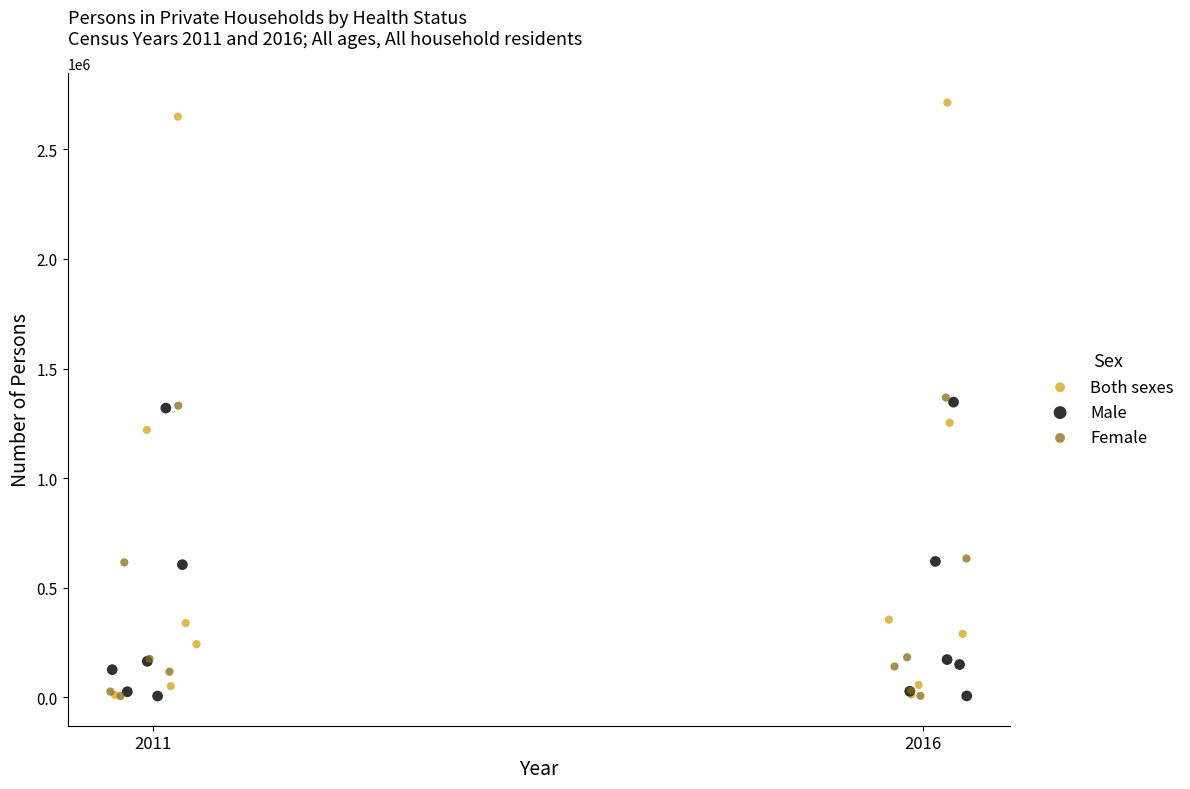

What are all the series names shown in the legend?

Both sexes, Male, Female